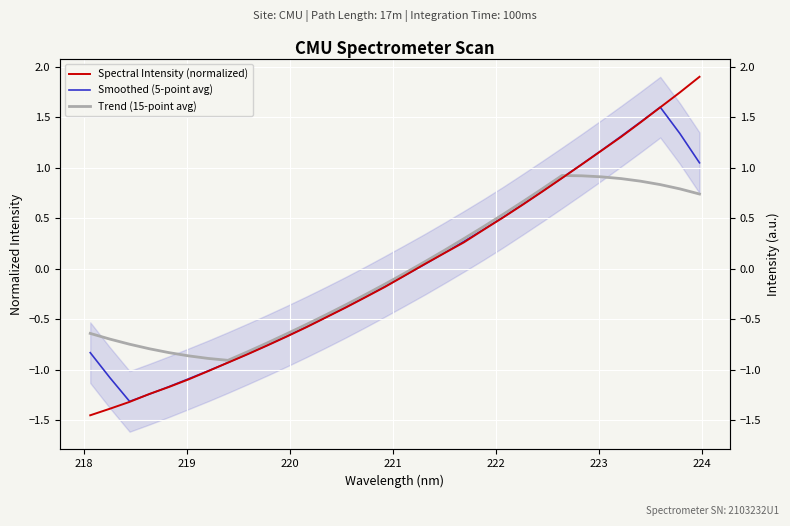

True or false: Trend (15-point avg) has more than 0 points higher than both neighbors.

True